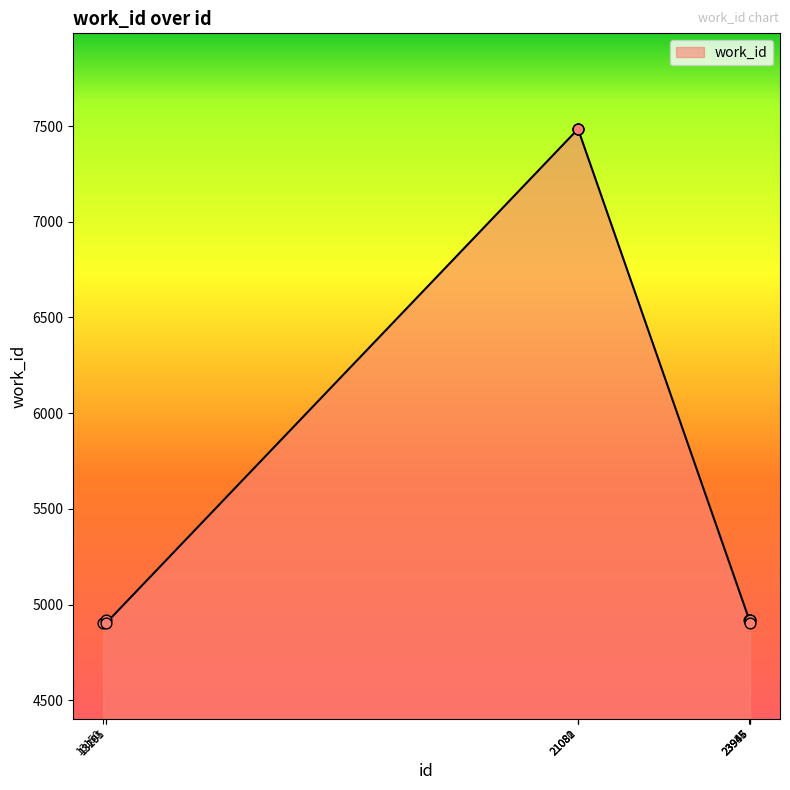

What is the change in value from 21082 to 23955?

-2578